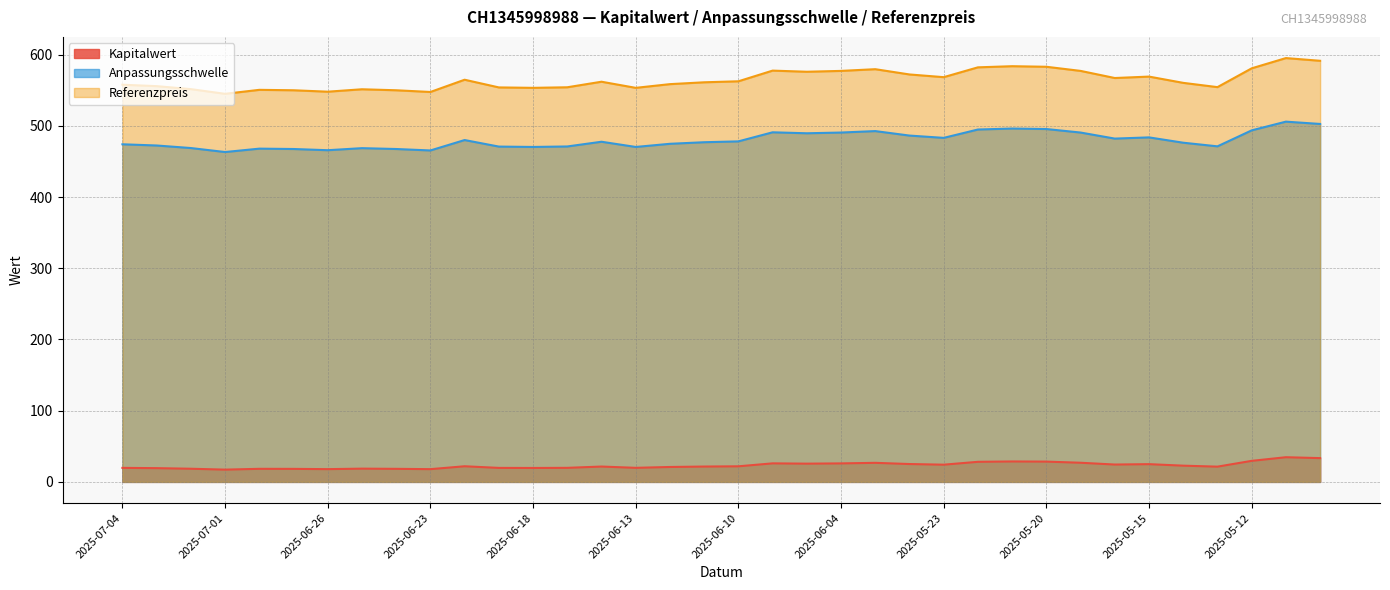

True or false: Anpassungsschwelle and Referenzpreis cross at least once.

False